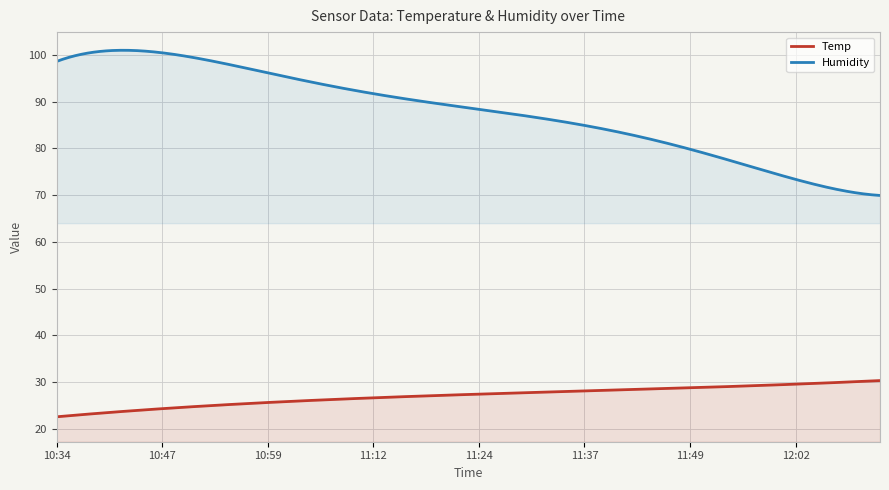

True or false: Humidity has a value of 133.5 at 5.

False